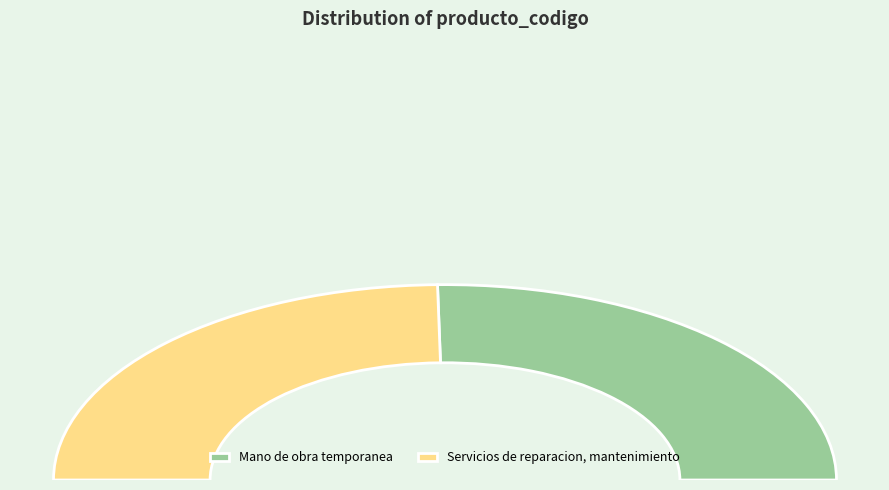

Which has a higher value, Mano de obra temporanea or Servicios de reparacion, mantenimiento?

Mano de obra temporanea